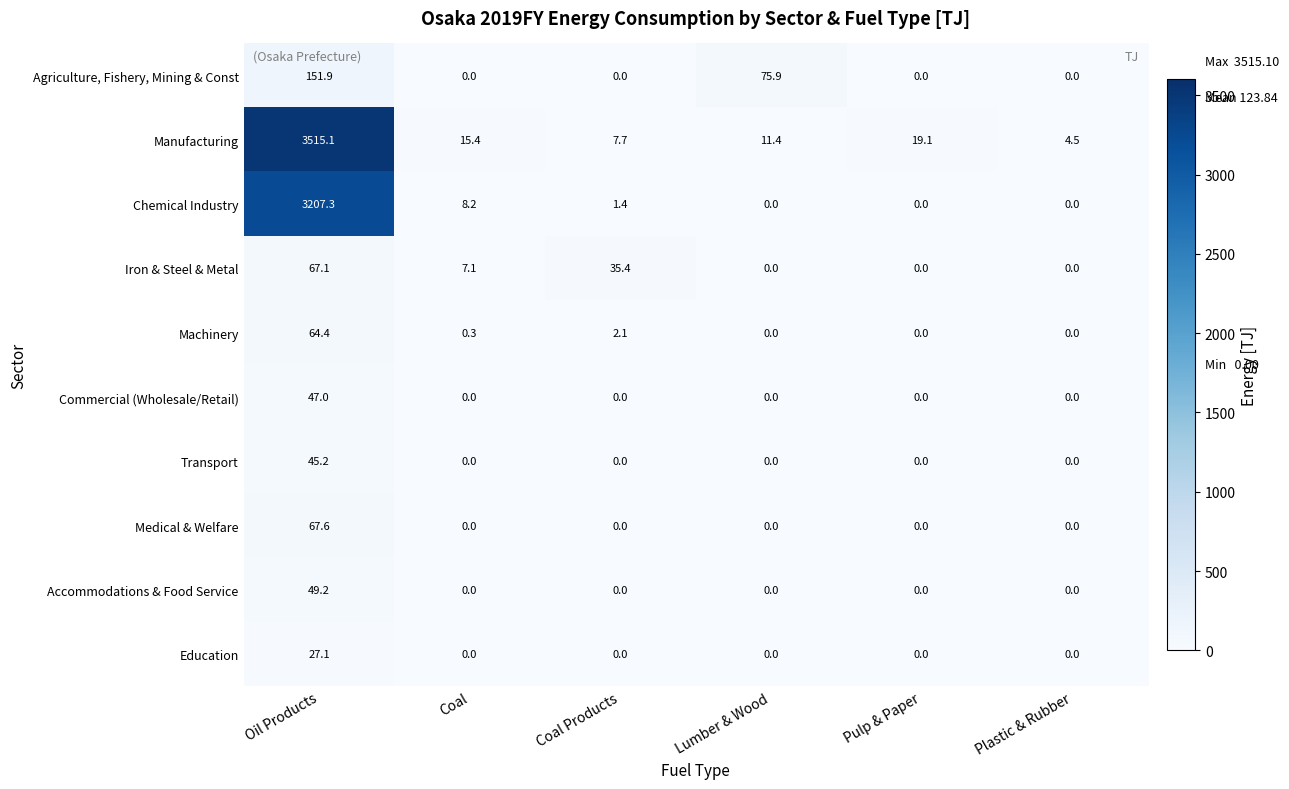

Which series has the widest spread of values?

Manufacturing